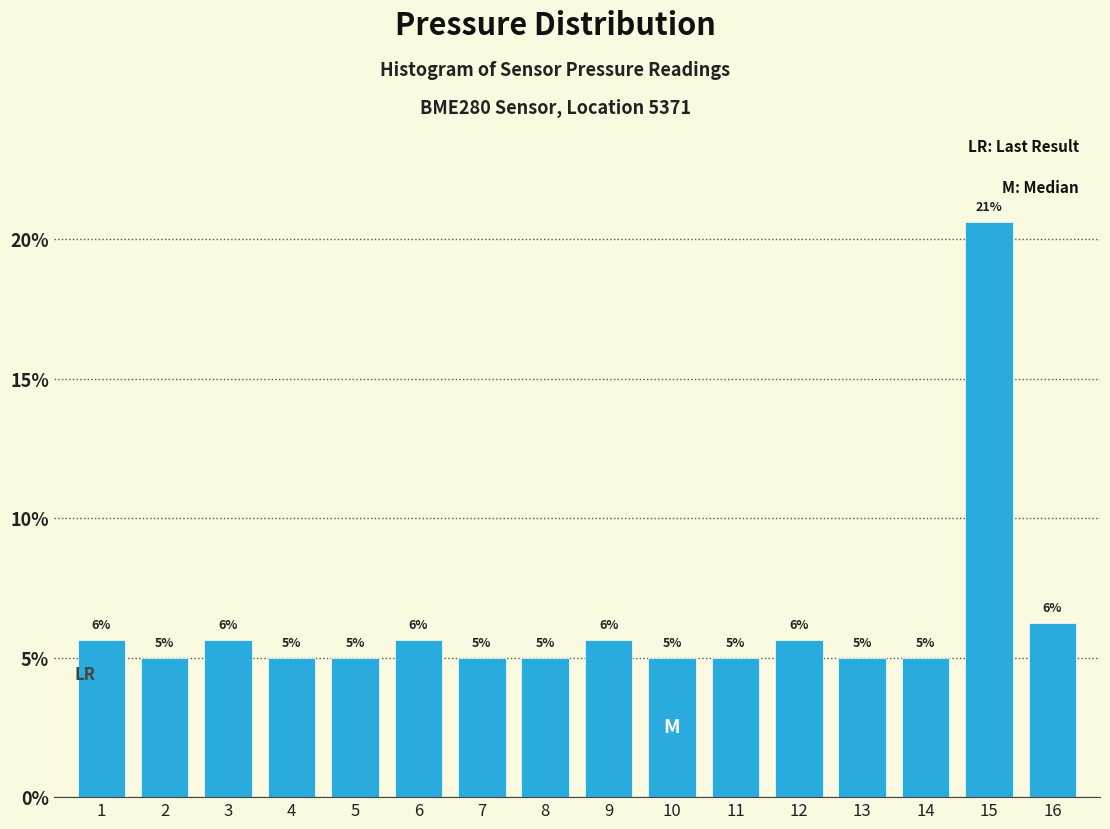

Which has a higher value, 15 or 12?

15